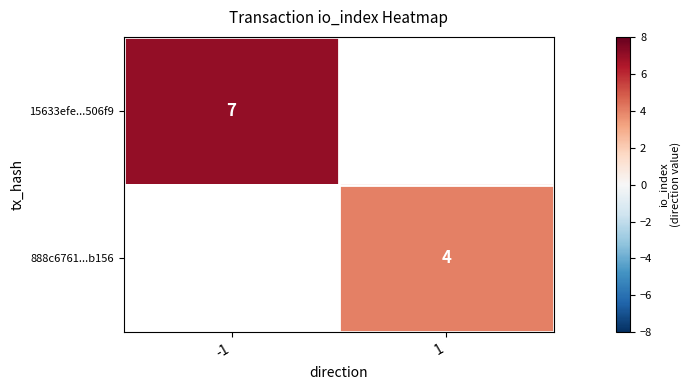

At how many categories does at least one series exceed 6?

1